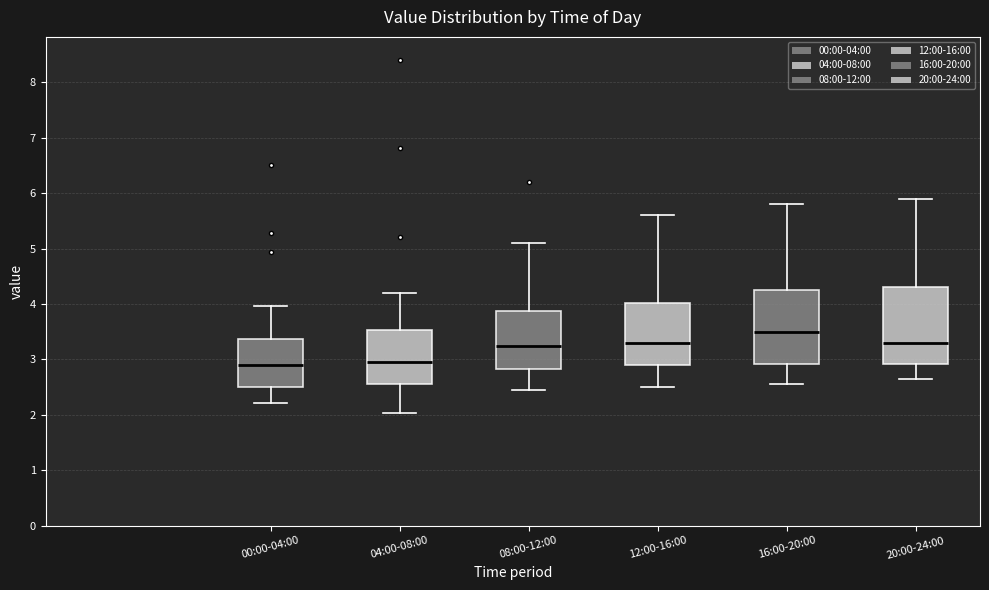

Reading left to right, read every box against the y-axis: the position of its median line, the range the box covers, and the ends of its whiskers. The values are not printed on the chart, so give them approximately, as read against the axis.

00:00-04:00: median 2.9, box 2.5 to 3.4, whiskers 2.2 to 4.0
04:00-08:00: median 3.0, box 2.6 to 3.5, whiskers 2.0 to 4.2
08:00-12:00: median 3.3, box 2.8 to 3.9, whiskers 2.5 to 5.1
12:00-16:00: median 3.3, box 2.9 to 4.0, whiskers 2.5 to 5.6
16:00-20:00: median 3.5, box 2.9 to 4.3, whiskers 2.6 to 5.8
20:00-24:00: median 3.3, box 2.9 to 4.3, whiskers 2.7 to 5.9